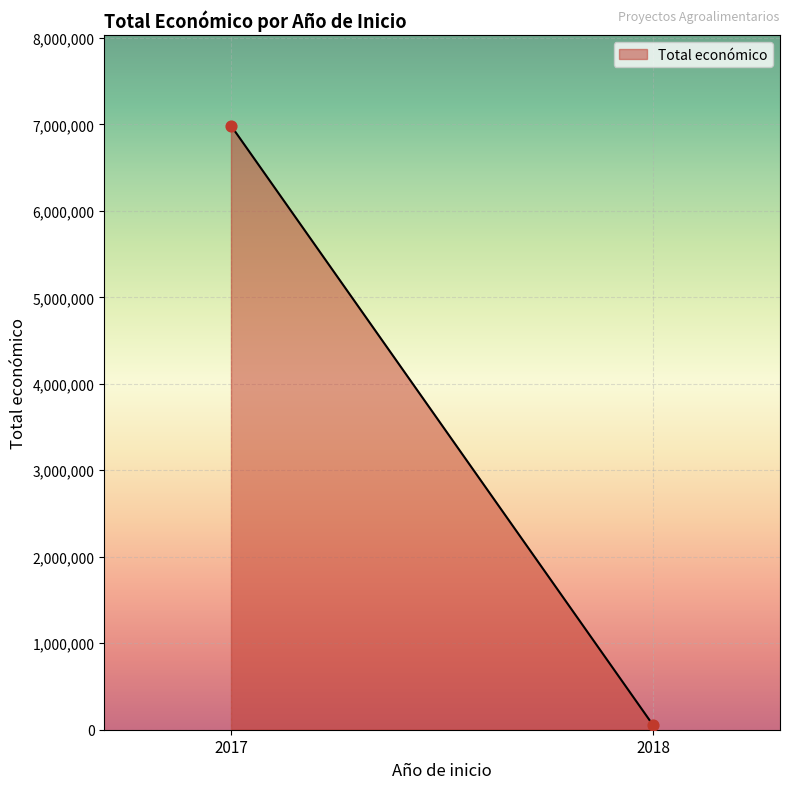

What is the range of Y values (max minus min)?

6935921